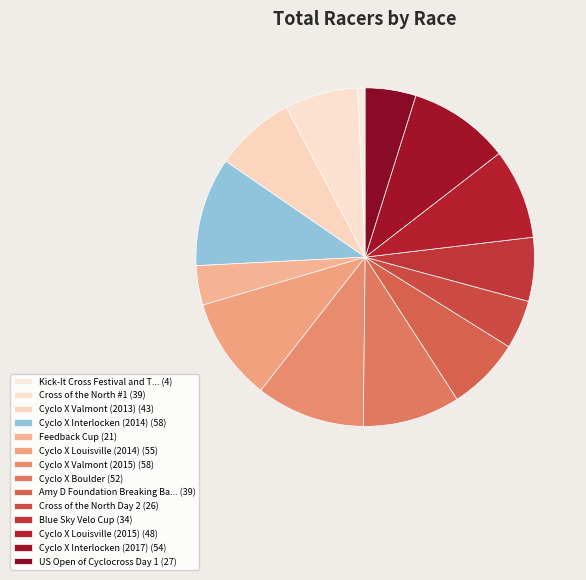

Is there a majority slice in this chart?

No